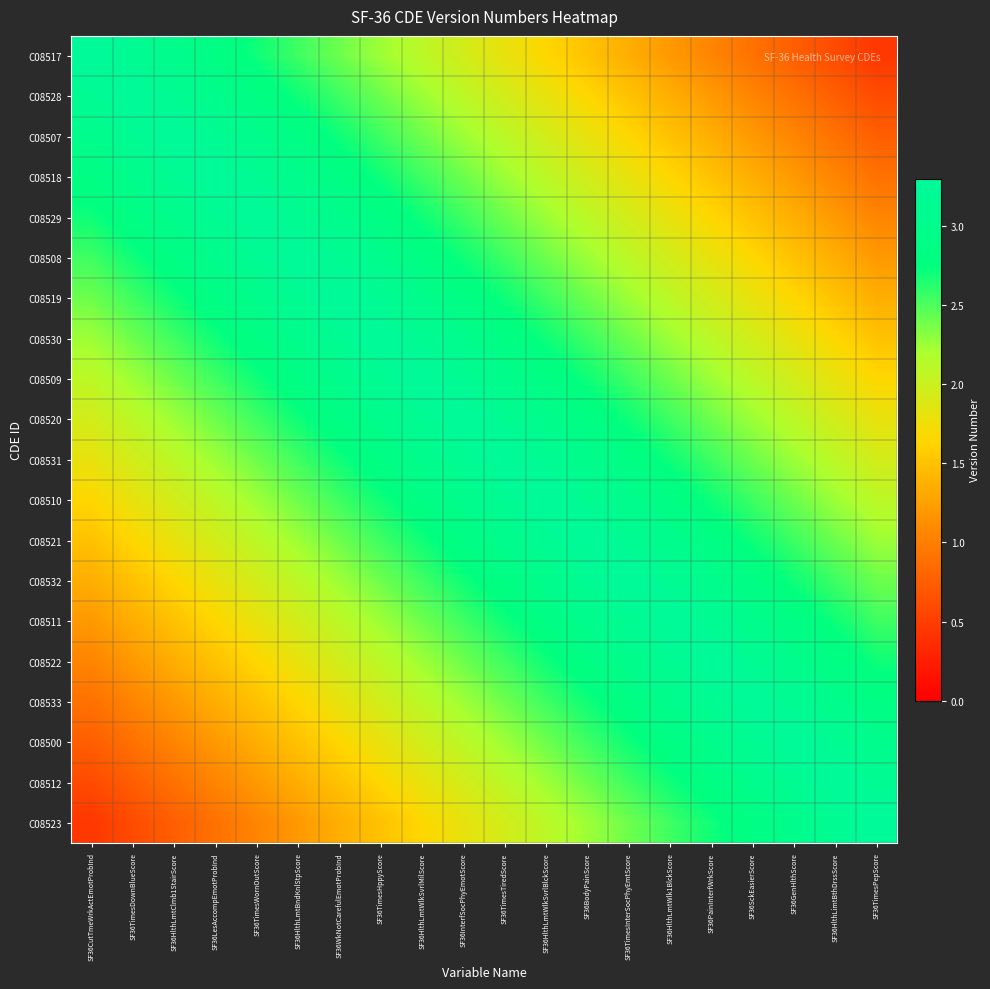

List the series in order of their peak value, lowest first.

C08517, C08528, C08507, C08518, C08529, C08508, C08519, C08530, C08509, C08520, C08531, C08510, C08521, C08532, C08511, C08522, C08533, C08500, C08512, C08523